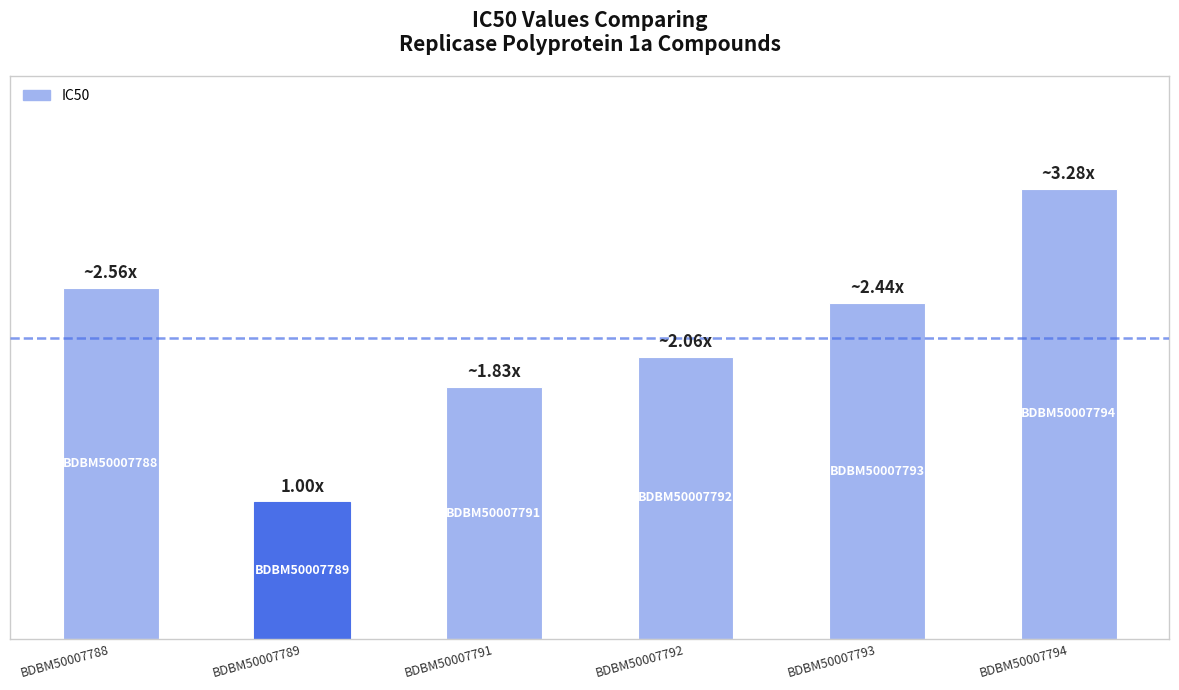

Are the bars horizontal?

No